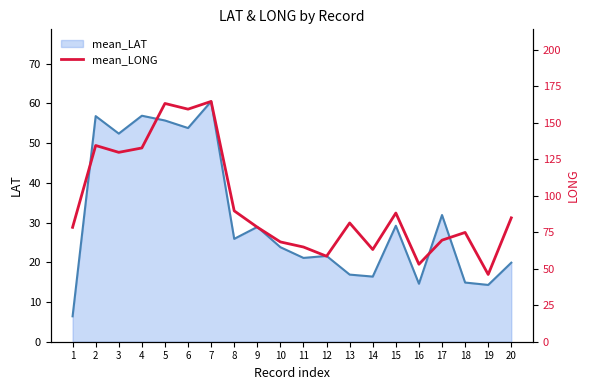

At which label is mean_LAT closest to 33?

17